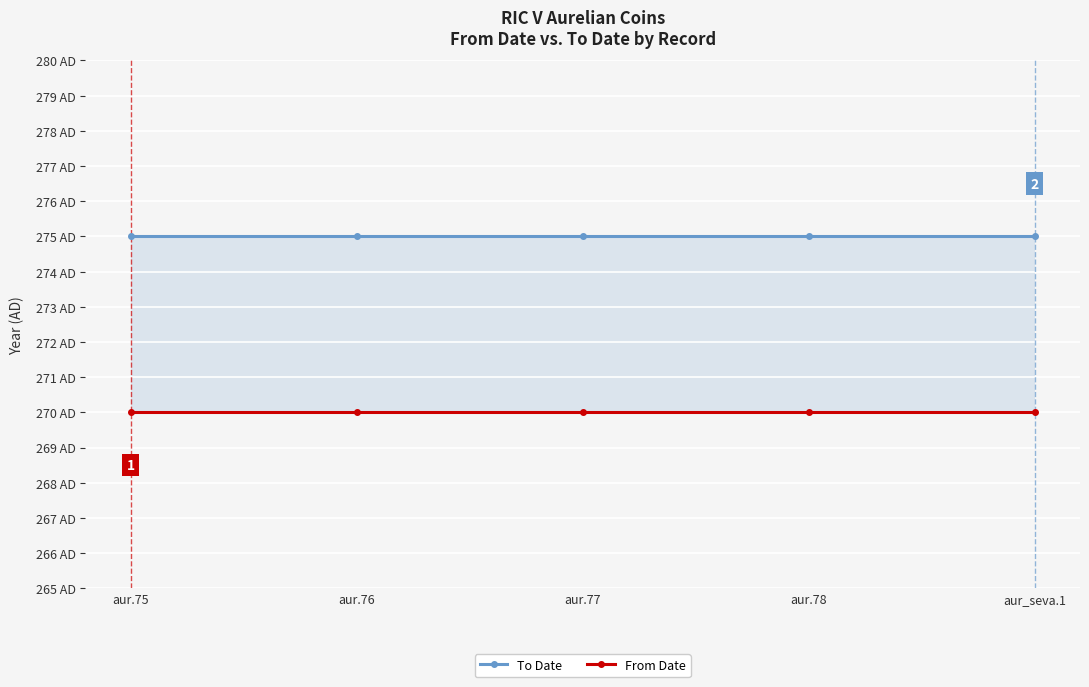

What is the total value across all series at aur.76?

545